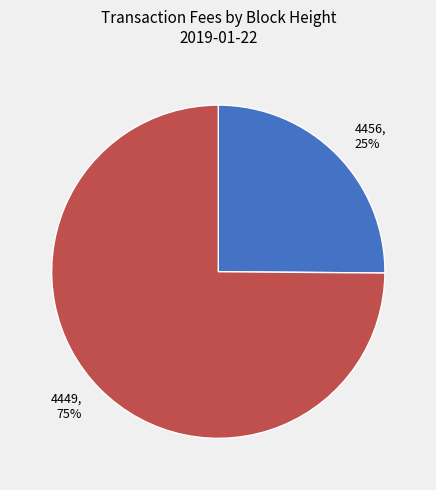

Is it true that 4449 is 75% of the pie?

True